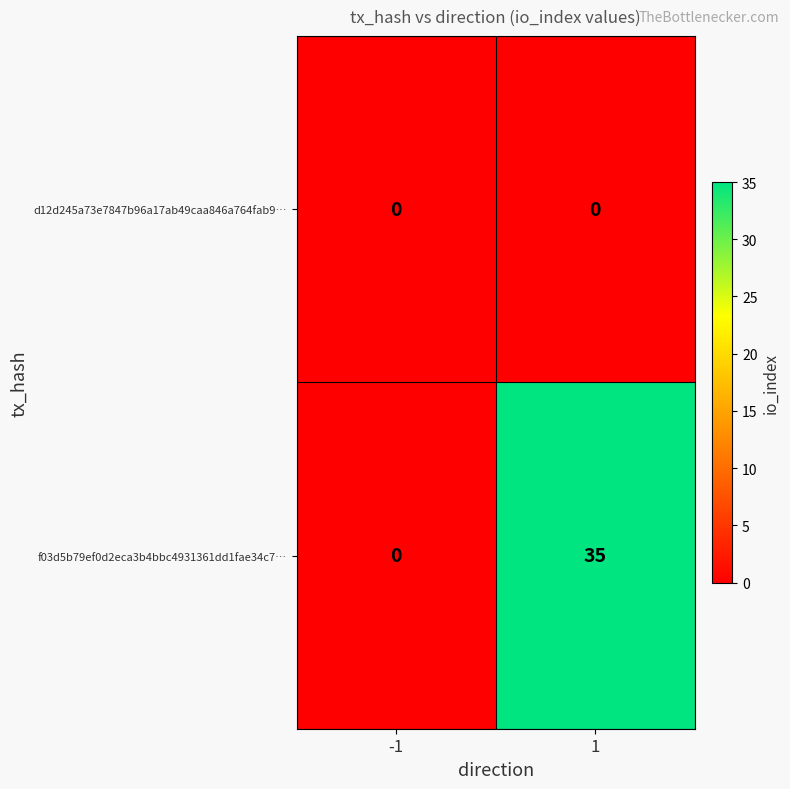

What is the maximum value shown in the chart?

35